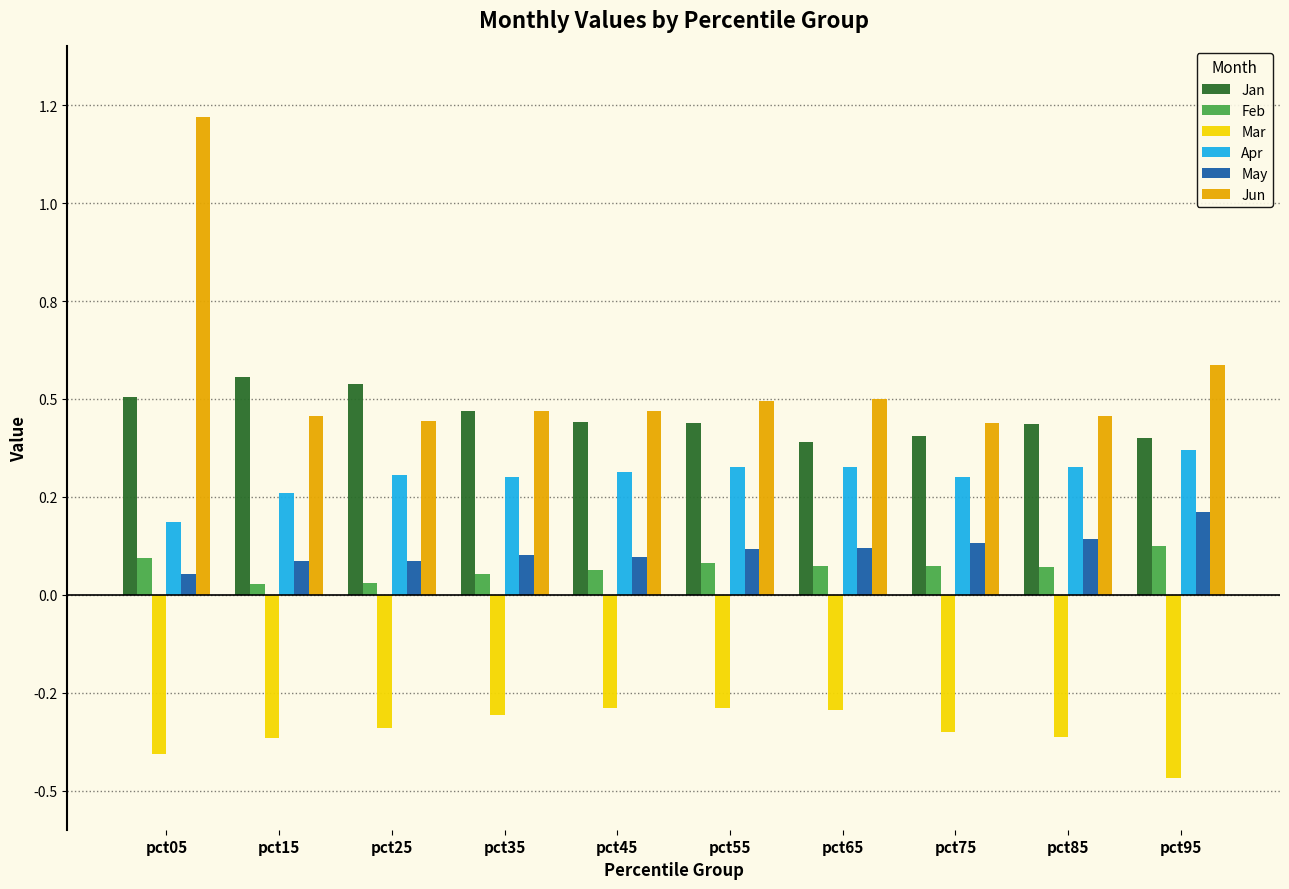

Reading right to left, what are all the values shown in this chart?

Jan: pct95=0.4	pct85=0.4	pct75=0.4	pct65=0.4	pct55=0.4	pct45=0.4	pct35=0.5	pct25=0.5	pct15=0.6	pct05=0.5
Feb: pct95=0.1	pct85=0.1	pct75=0.1	pct65=0.1	pct55=0.1	pct45=0.1	pct35=0.1	pct25=0.0	pct15=0.0	pct05=0.1
Mar: pct95=-0.5	pct85=-0.4	pct75=-0.4	pct65=-0.3	pct55=-0.3	pct45=-0.3	pct35=-0.3	pct25=-0.3	pct15=-0.4	pct05=-0.4
Apr: pct95=0.4	pct85=0.3	pct75=0.3	pct65=0.3	pct55=0.3	pct45=0.3	pct35=0.3	pct25=0.3	pct15=0.3	pct05=0.2
May: pct95=0.2	pct85=0.1	pct75=0.1	pct65=0.1	pct55=0.1	pct45=0.1	pct35=0.1	pct25=0.1	pct15=0.1	pct05=0.1
Jun: pct95=0.6	pct85=0.5	pct75=0.4	pct65=0.5	pct55=0.5	pct45=0.5	pct35=0.5	pct25=0.4	pct15=0.5	pct05=1.2